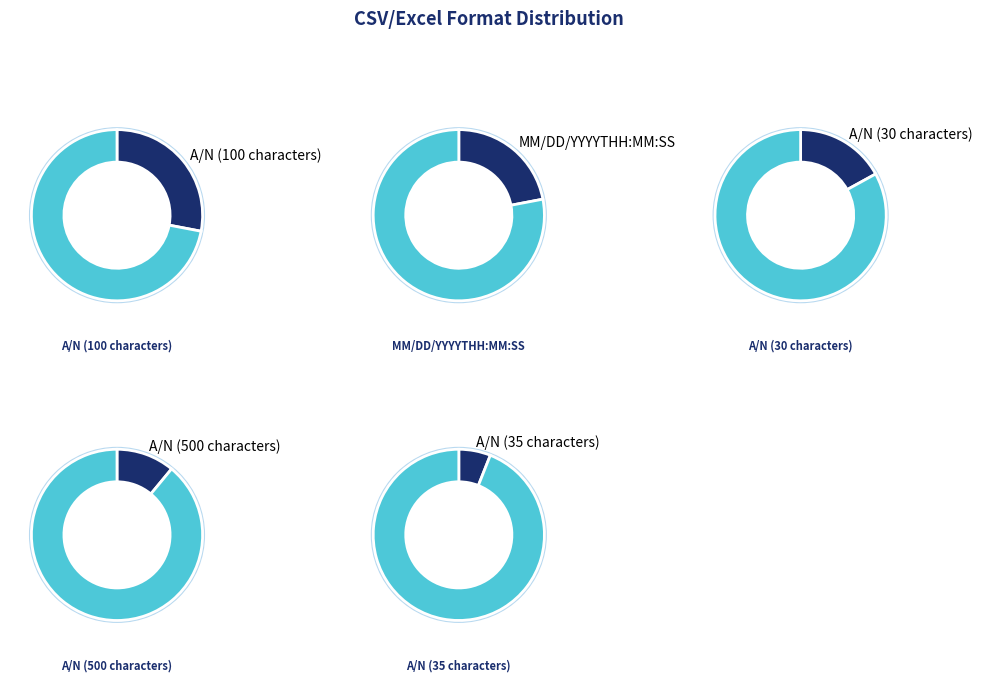

Is A/N (35 characters) the majority of the pie?

No